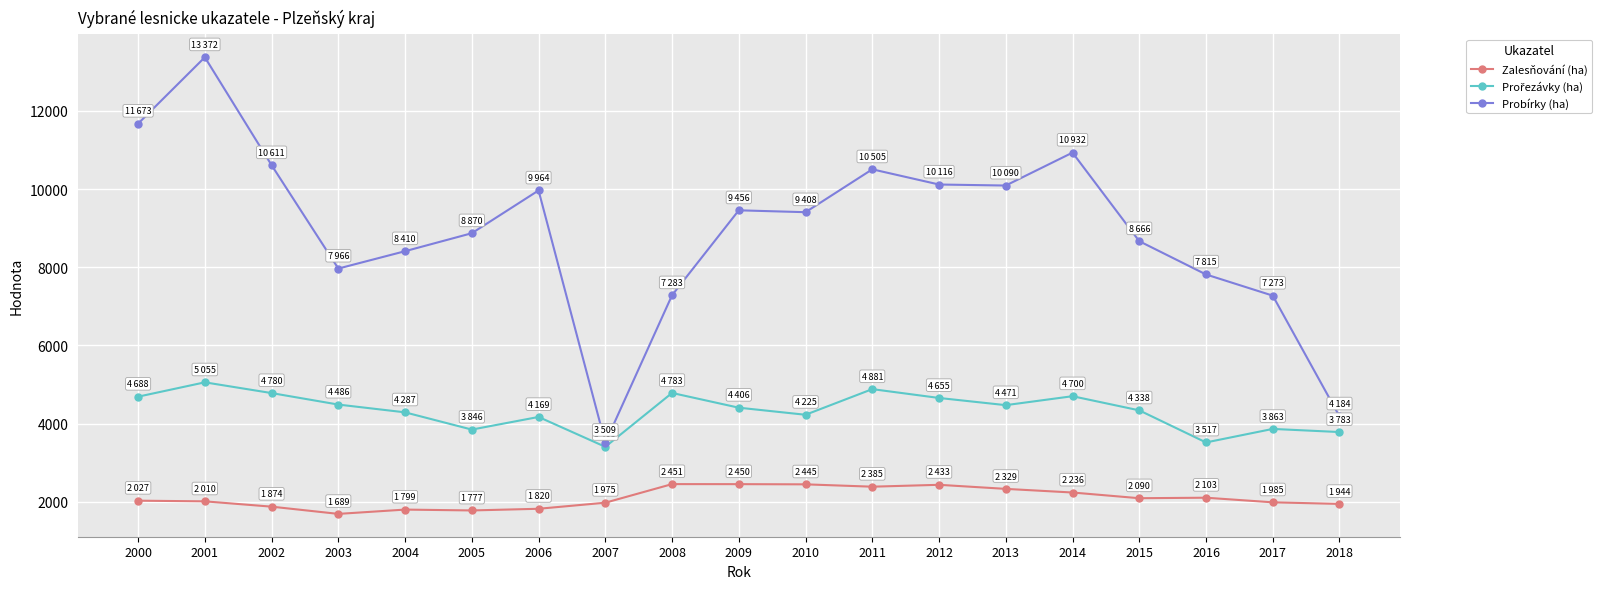

Which series has the widest spread of values?

Probírky (ha)